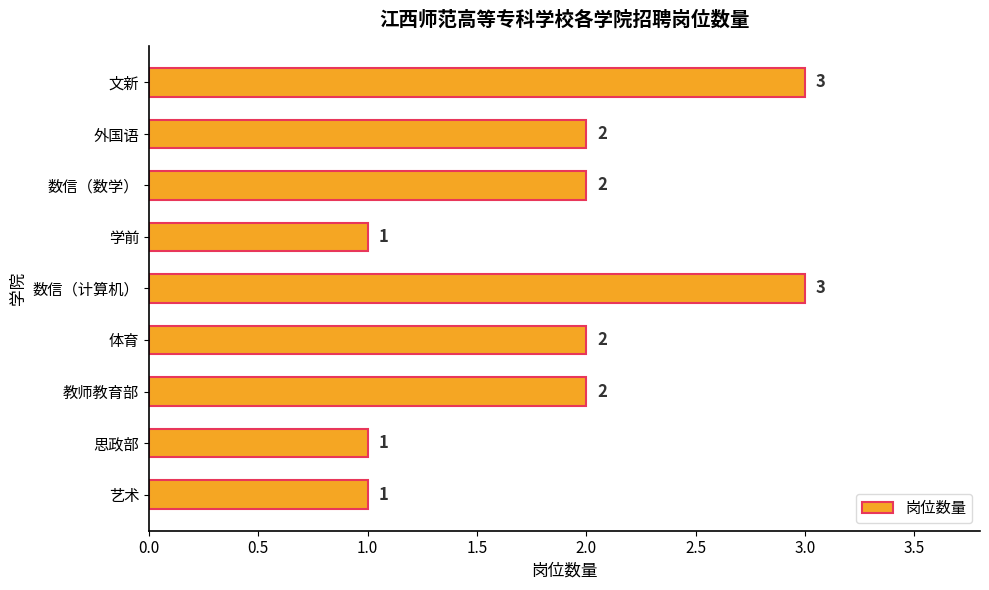

How many values are between 1 and 2?

7